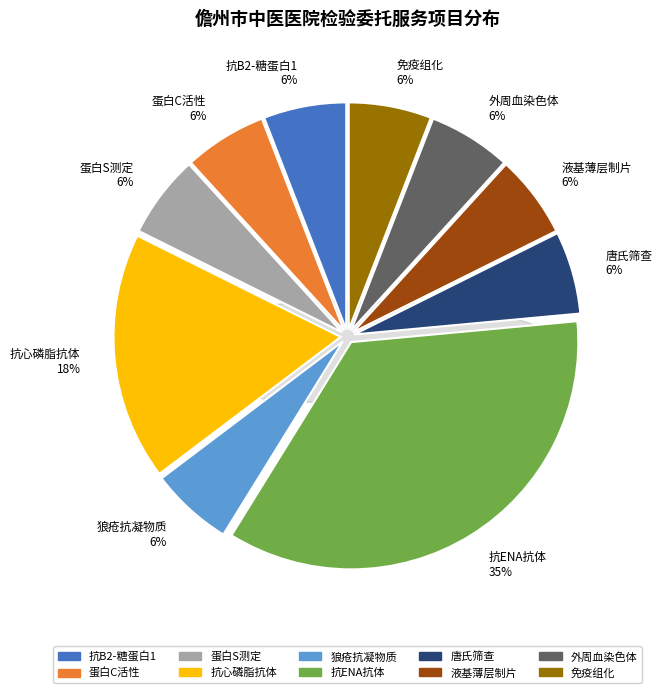

Combined, what portion of the pie is 血浆蛋白S测定（PS） and 免疫组织化学染色诊断?

11.8%